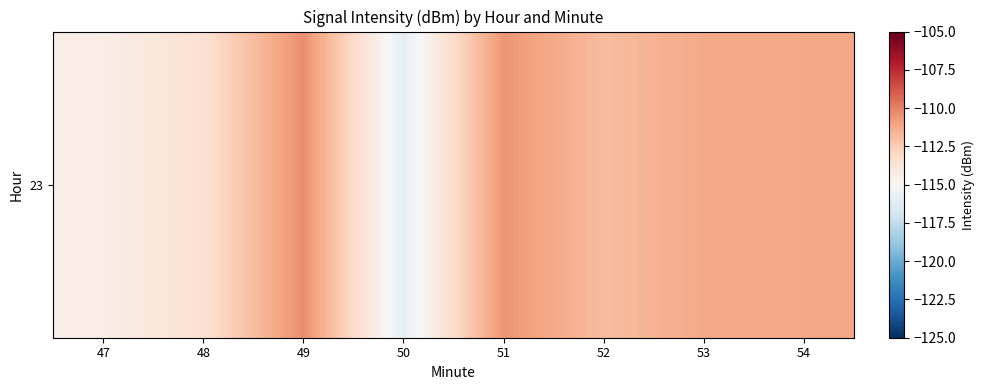

How many categories are shown in the chart?

8